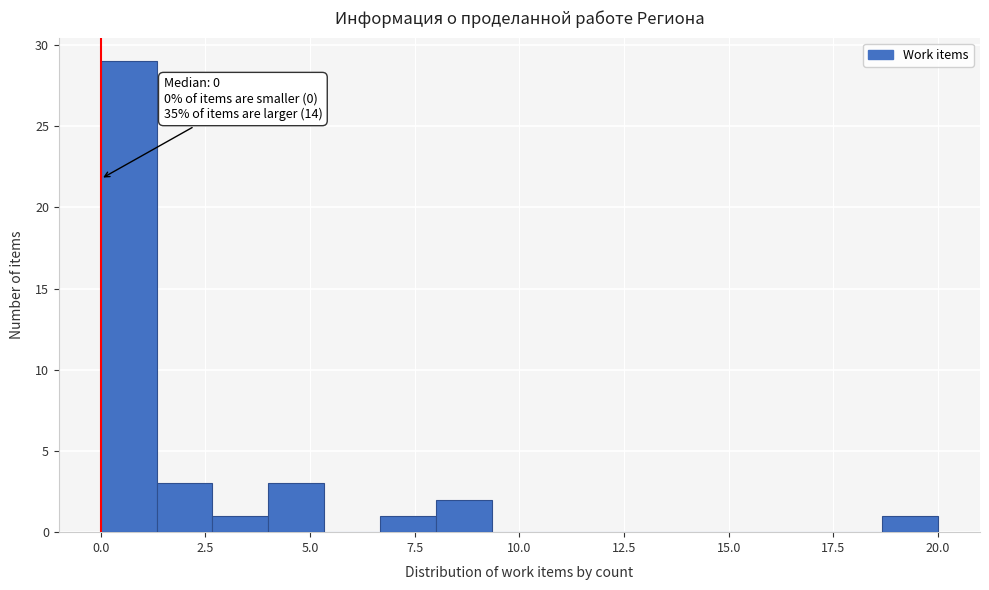

Around what value on the x-axis is the tallest bar? Give the approximate position of its centre, as read against the axis.

0.5